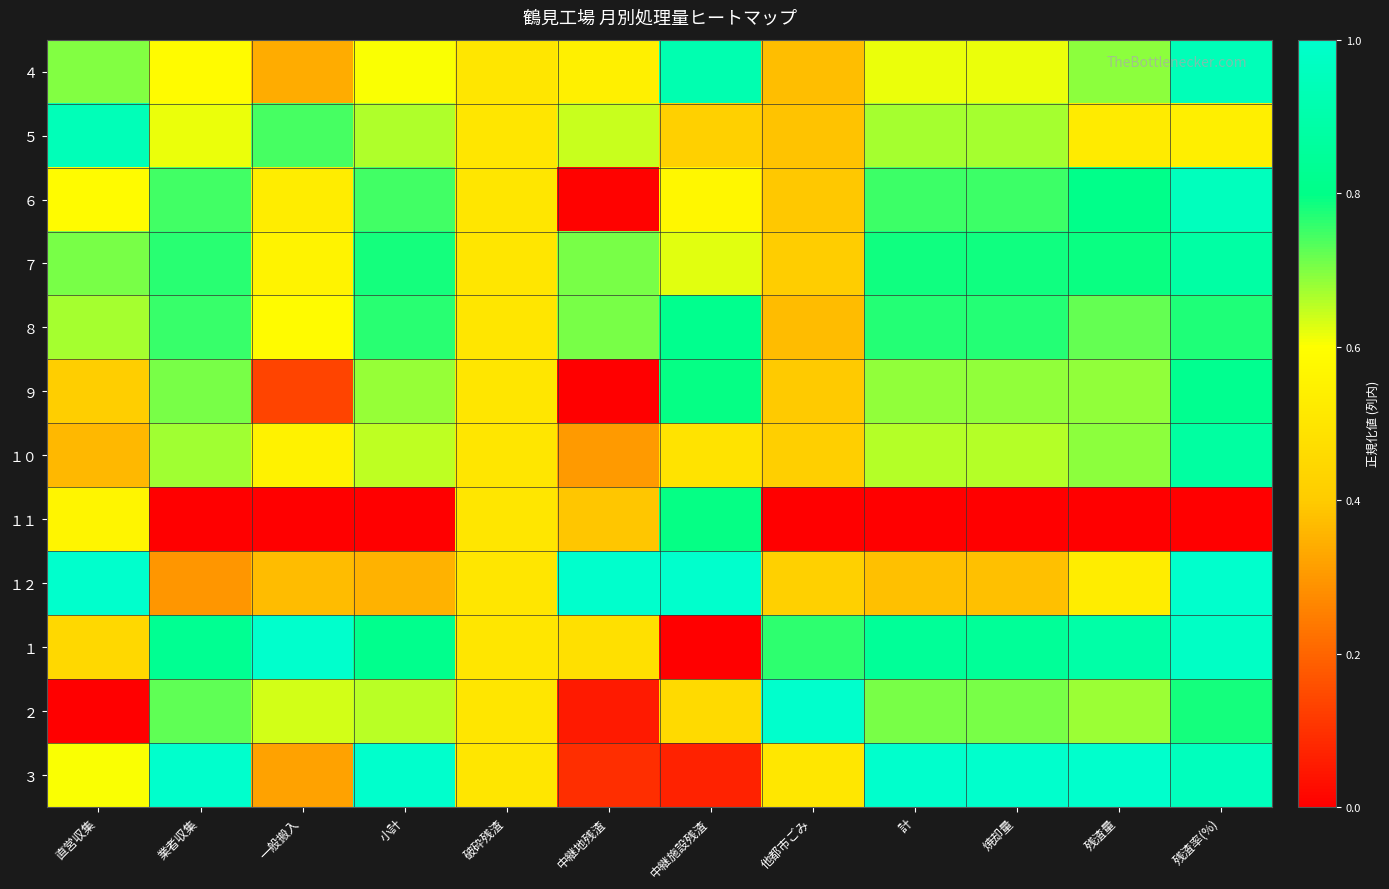

Which label corresponds to the smallest value in the chart?

中継地残渣